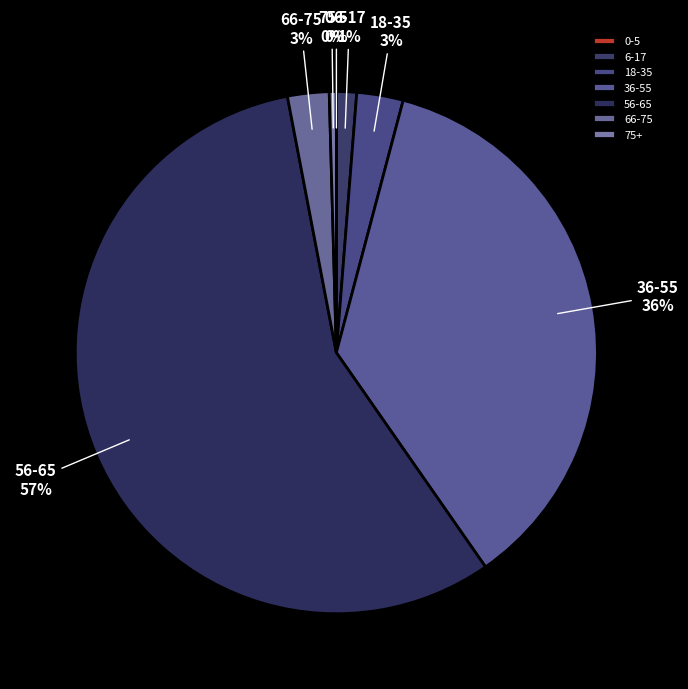

Does any single category account for the majority?

Yes